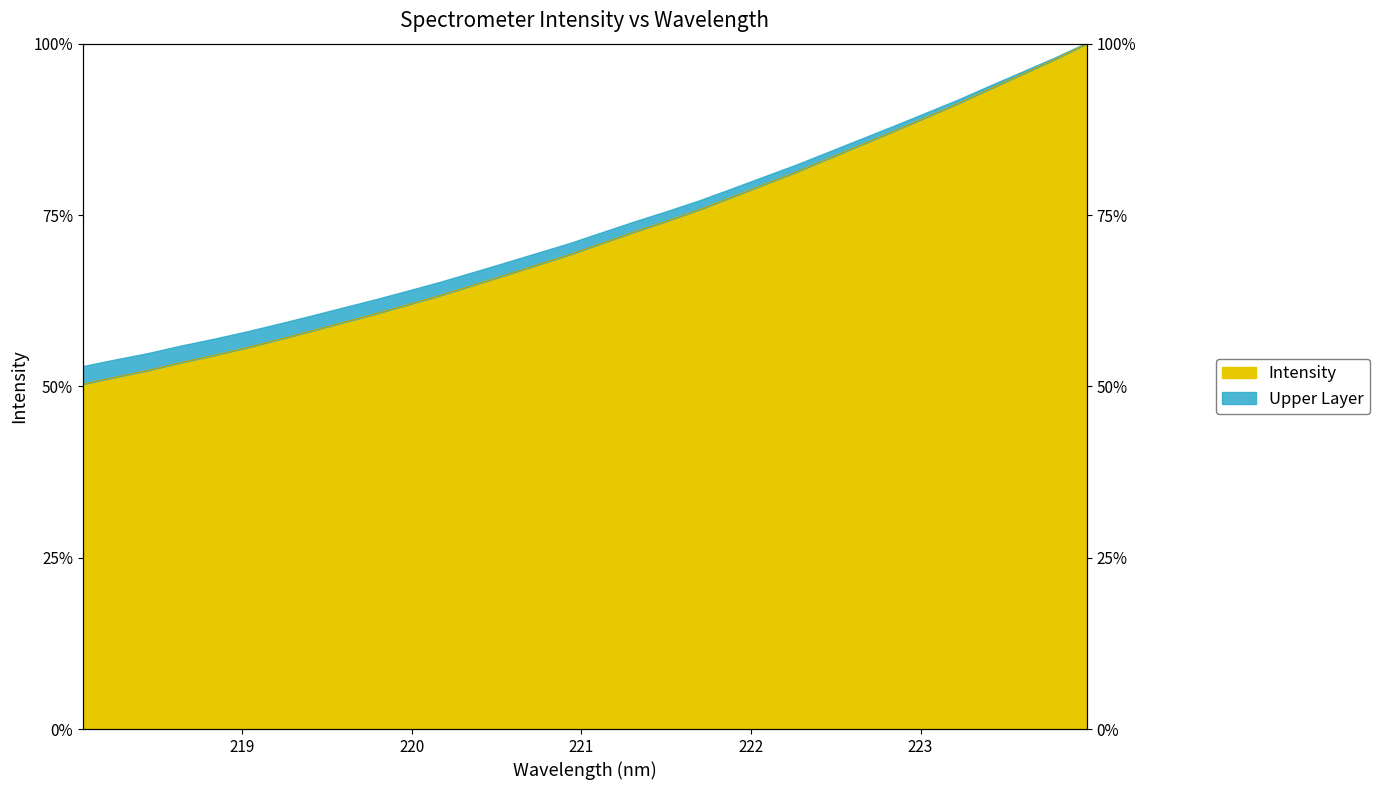

Does the chart have visible grid lines?

No